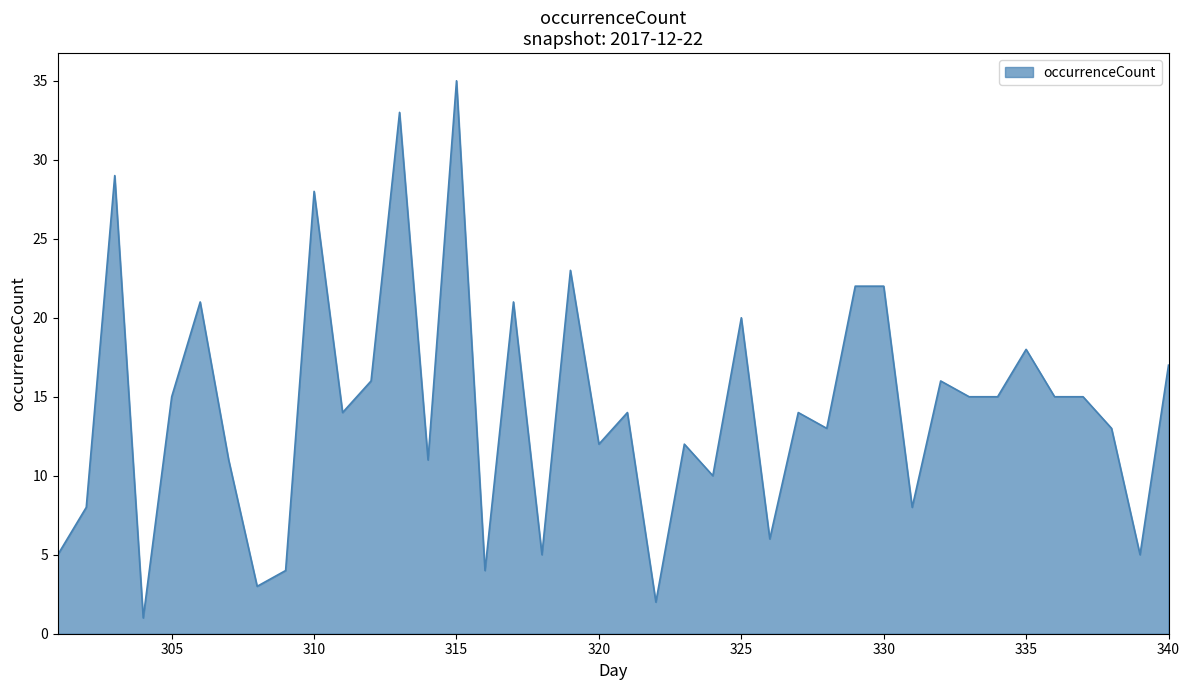

What is the difference between the maximum and minimum values?

34